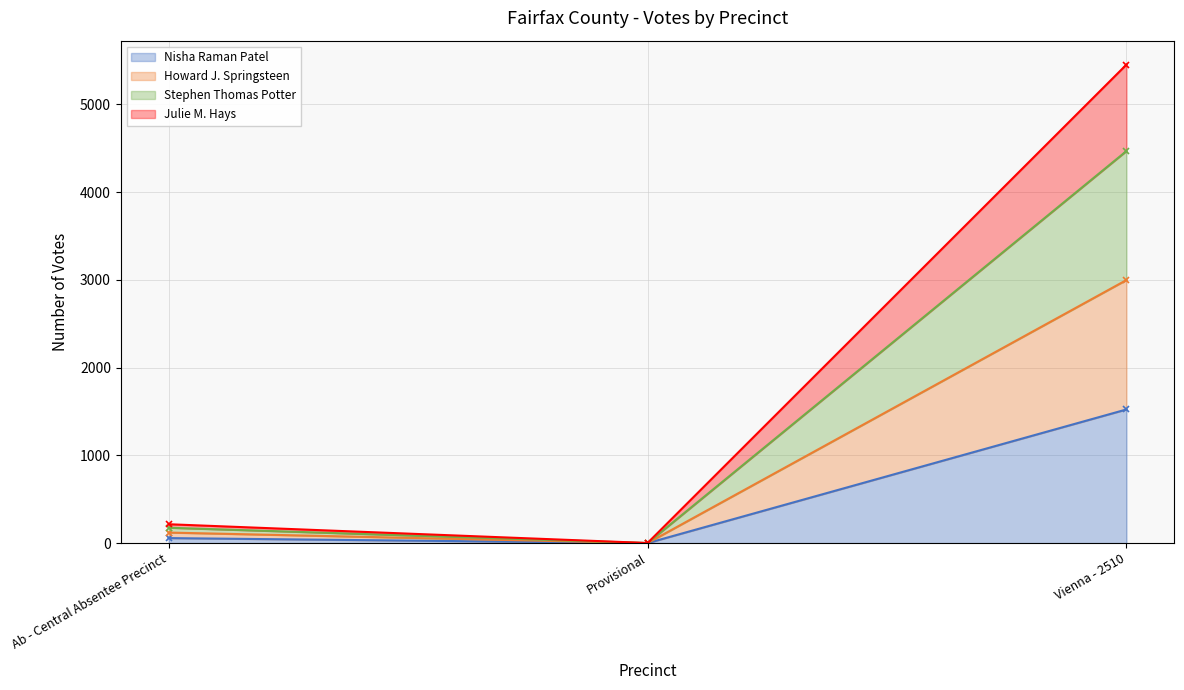

How many lines are shown in the chart?

4